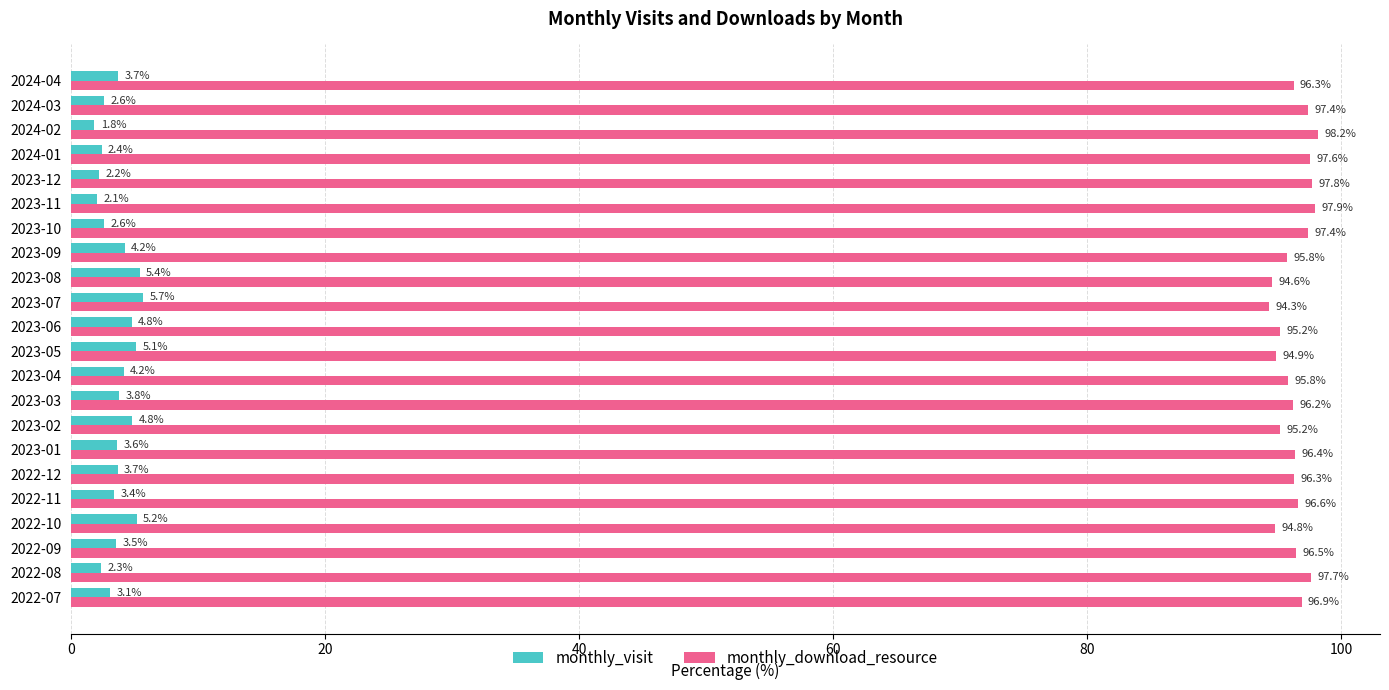

What is the difference between the highest and lowest values at 2023-03?

92.4